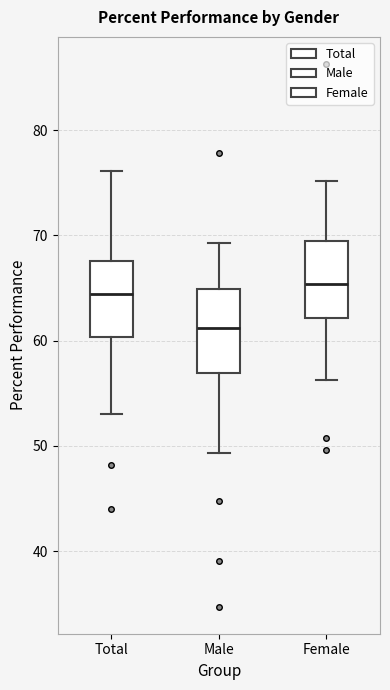

Where is the upper edge of the box for Female on the y-axis? The values are not printed on the chart, so give them approximately, as read against the axis.

69